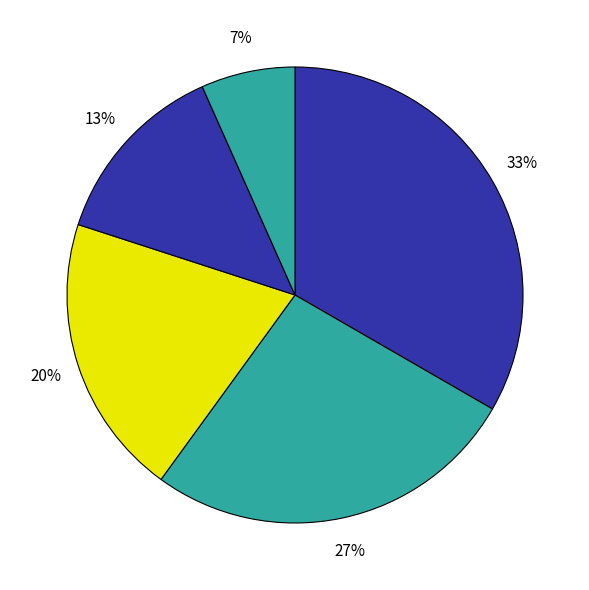

Count the number of slices in the pie.

5